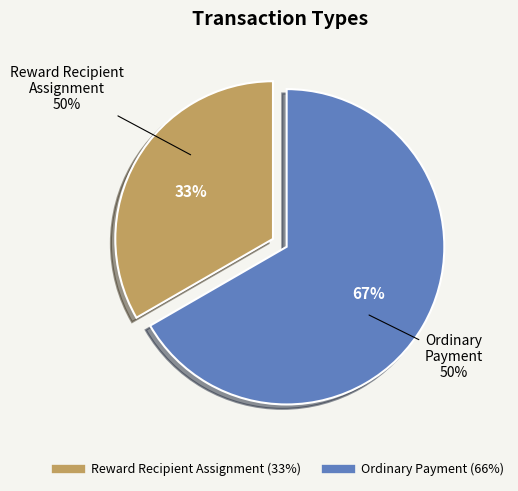

What is the largest slice in the pie chart?

Ordinary Payment